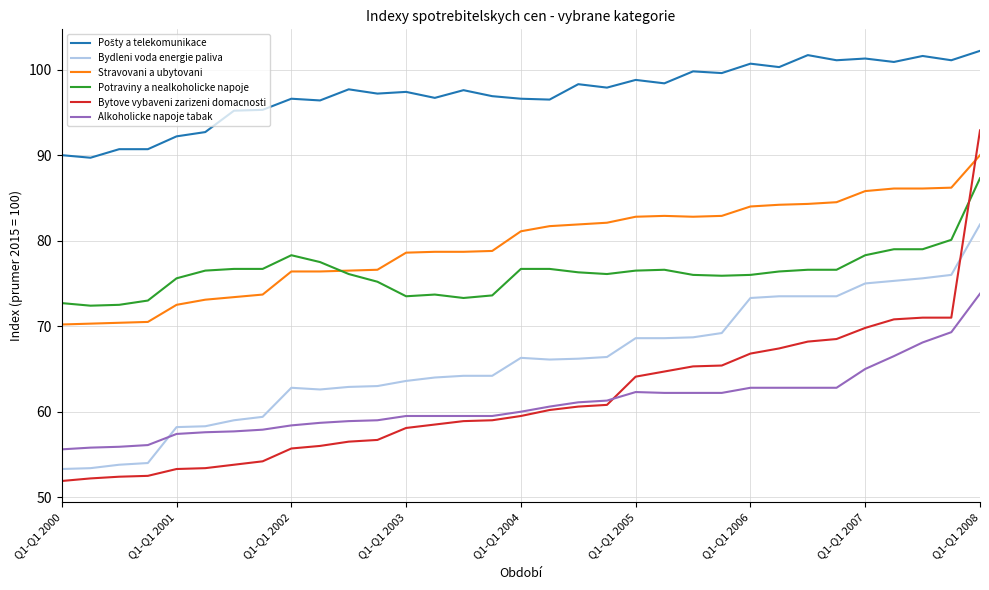

True or false: Potraviny a nealkoholicke napoje and Bydleni voda energie paliva cross at least once.

False